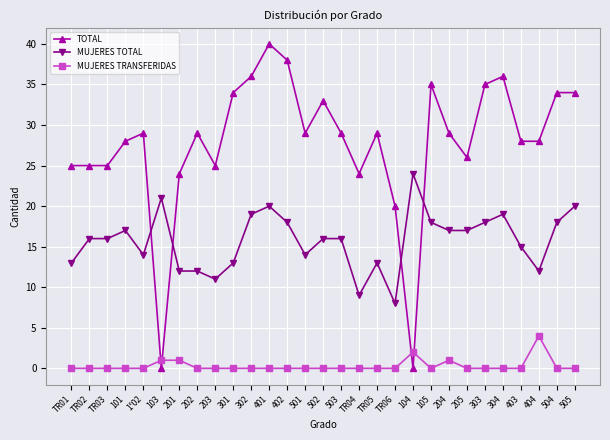

What is the difference between the maximum and minimum values in the TOTAL series?

40